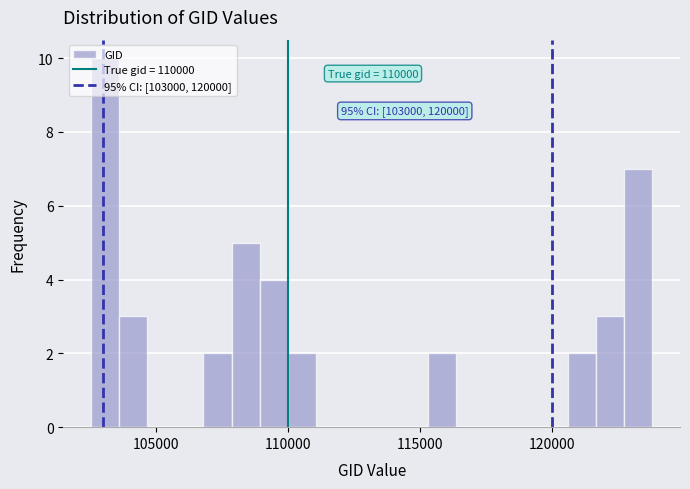

Around what value on the x-axis is the tallest bar? Give the approximate position of its centre, as read against the axis.

103000